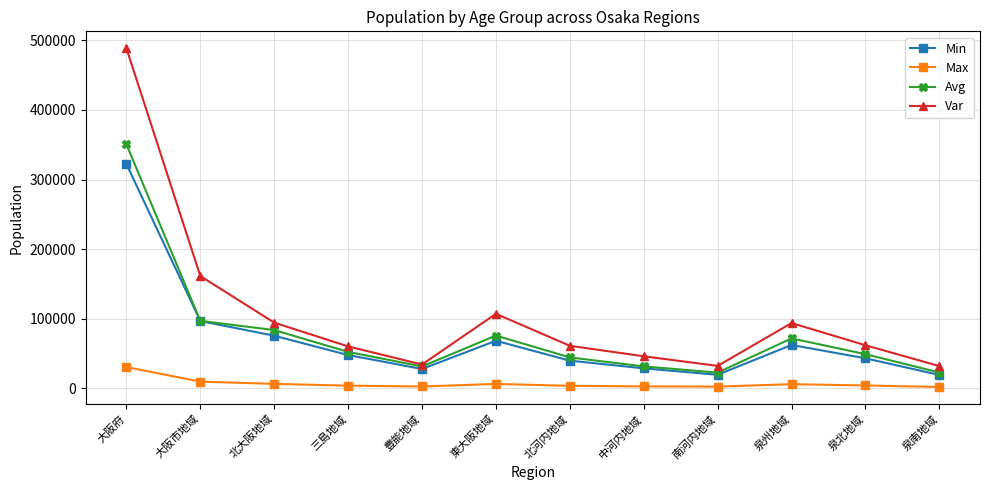

True or false: Max has a value of 30518 at 大阪府.

True